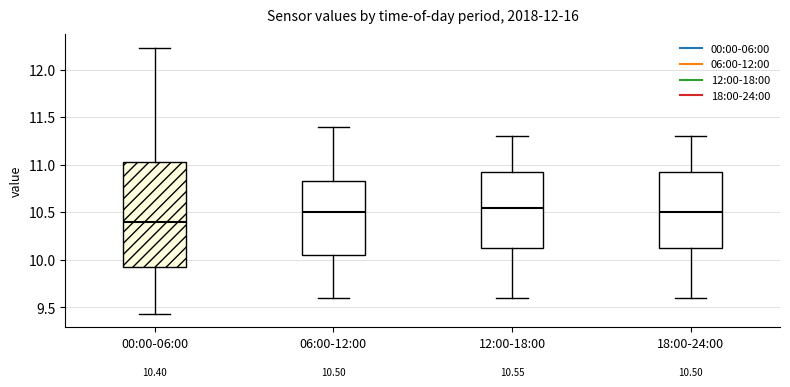

Which box is the tallest, from its lower edge to its upper edge?

00:00-06:00